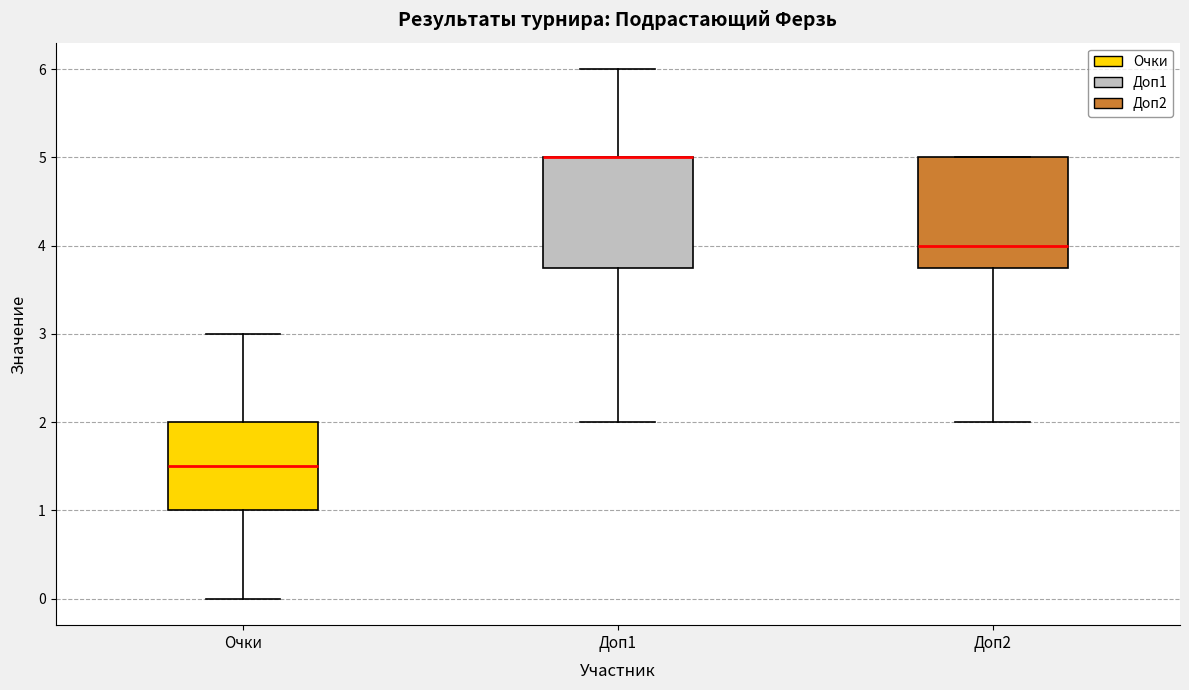

Where does the lower whisker of the box for Доп2 end on the y-axis? The values are not printed on the chart, so give them approximately, as read against the axis.

2.0